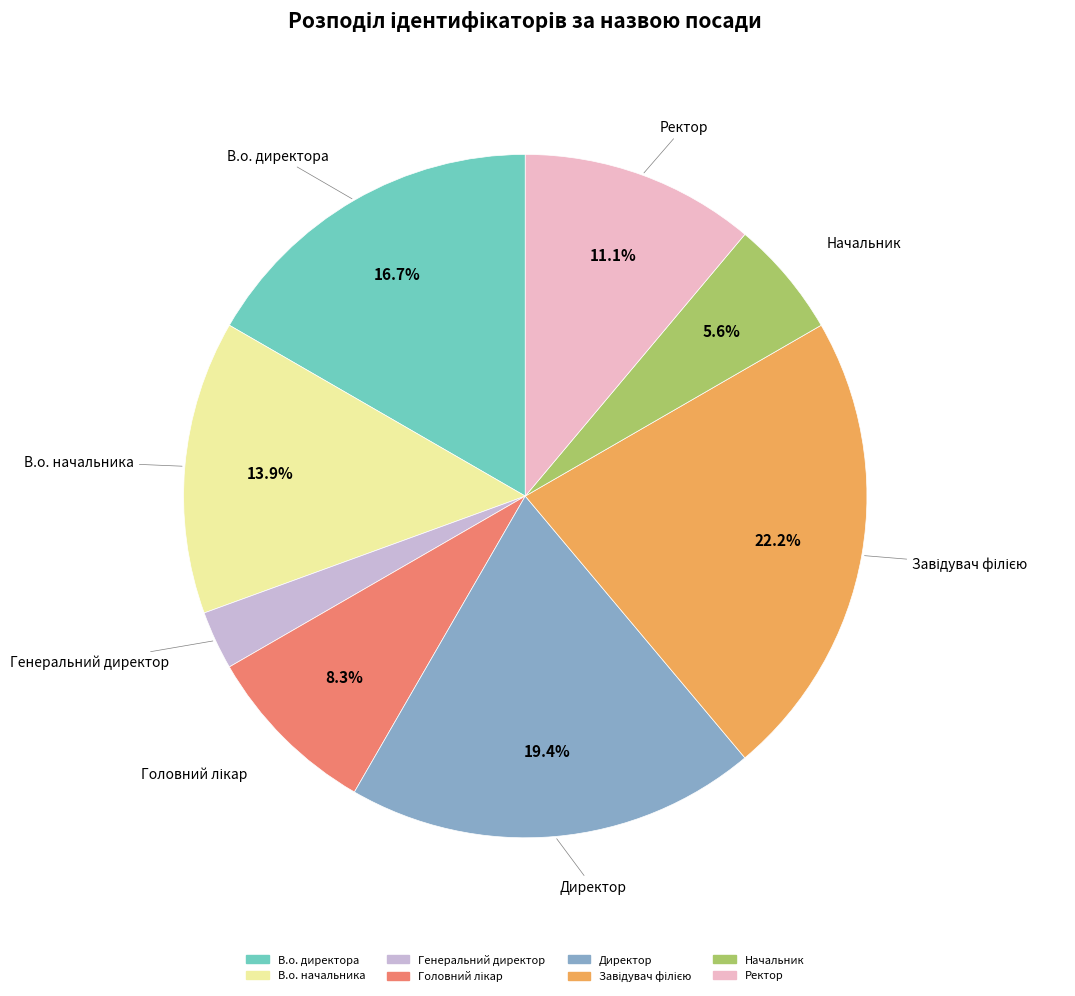

Which has a higher value, В.о. директора or Ректор?

В.о. директора